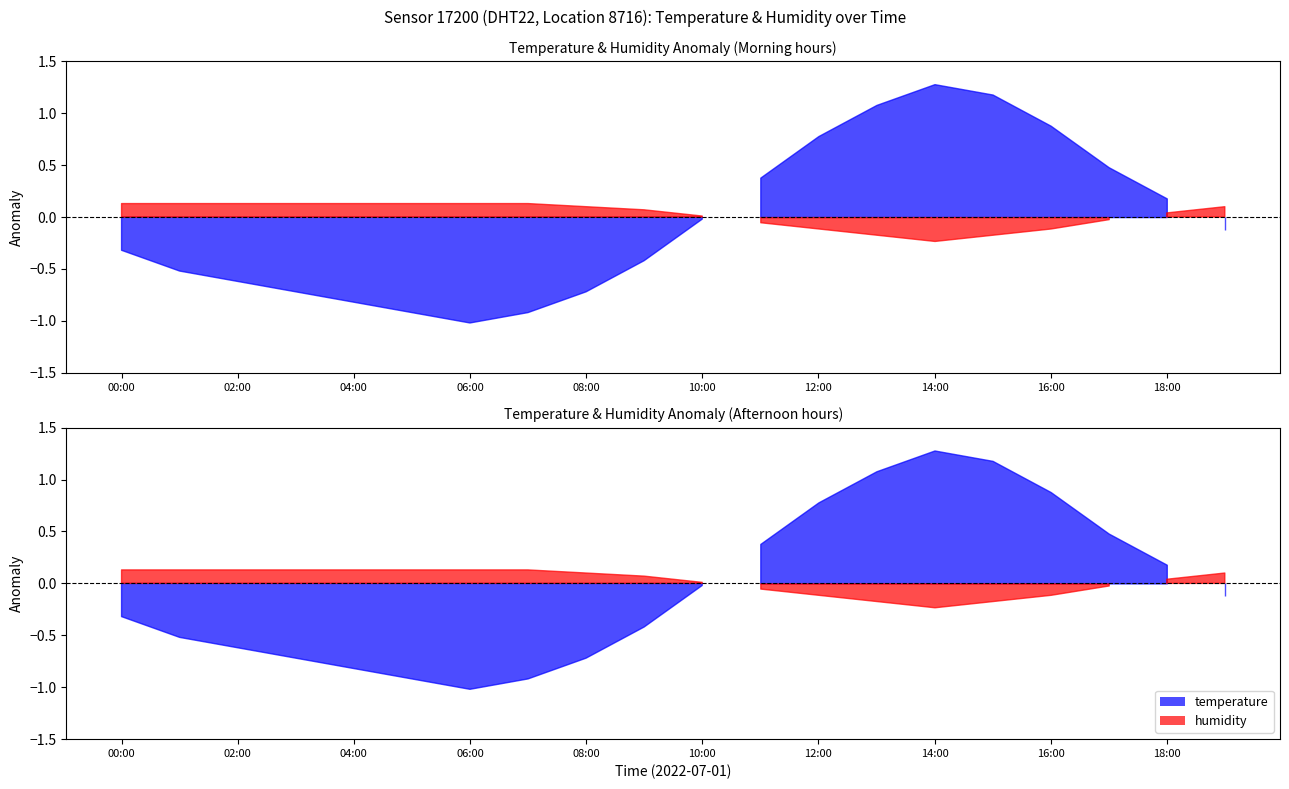

True or false: humidity and temperature cross at least once.

False